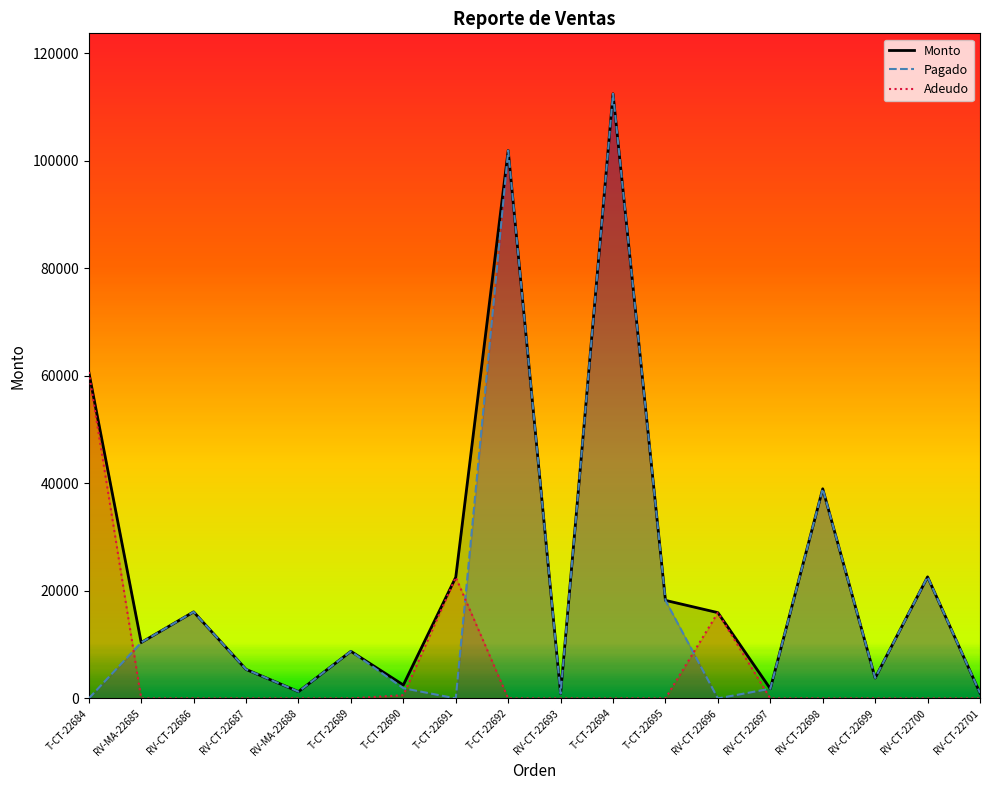

At T-CT-22684, list the series in order from smallest to largest.

Pagado, Monto, Adeudo